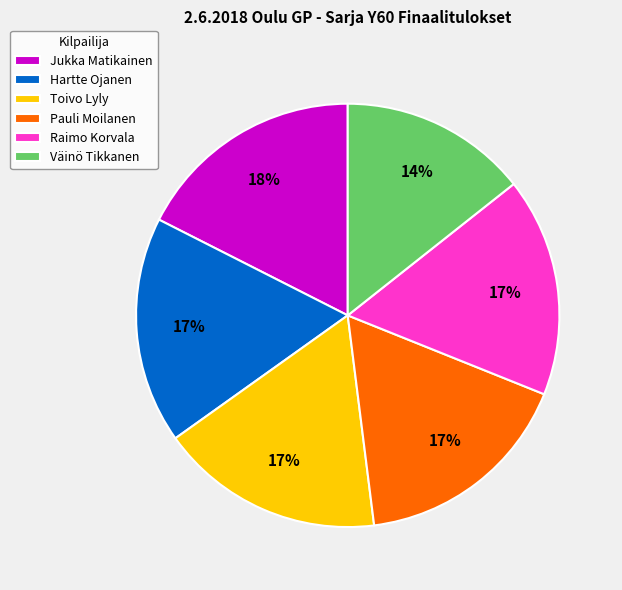

Which slice is the smallest?

Väinö Tikkanen